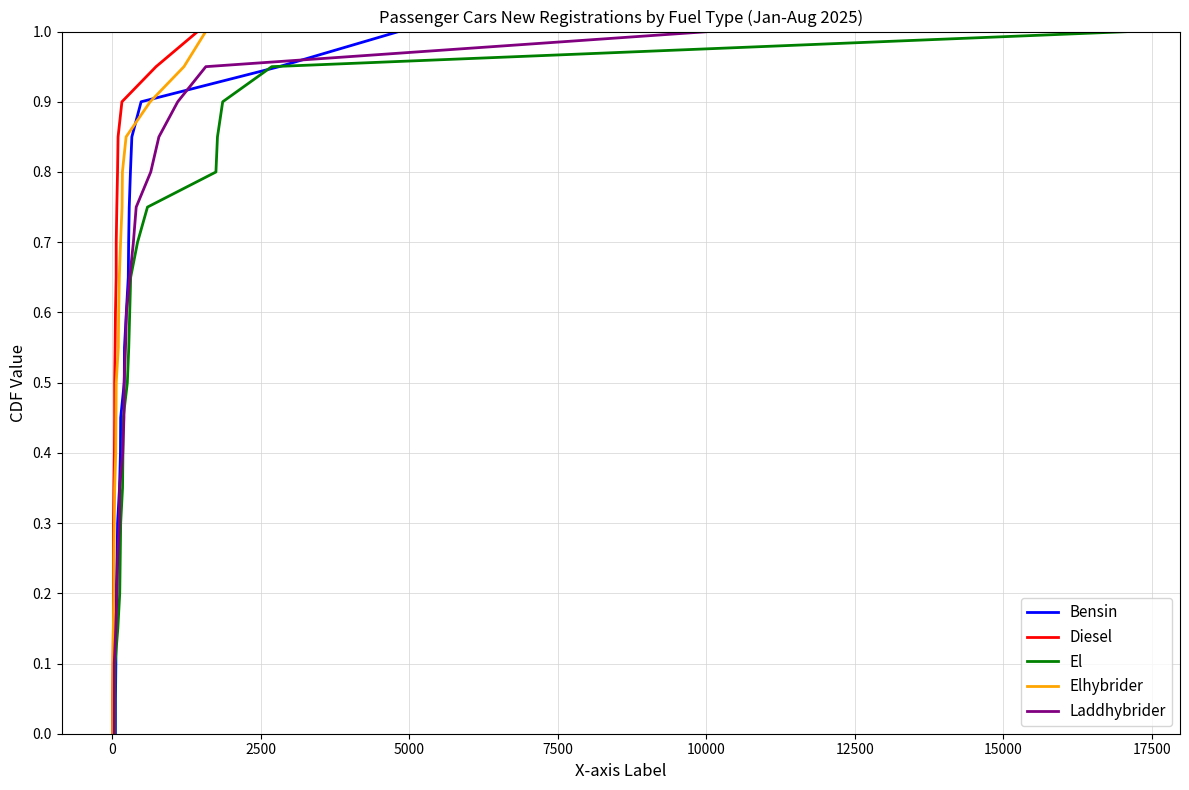

How many values in the El series exceed 0?

20